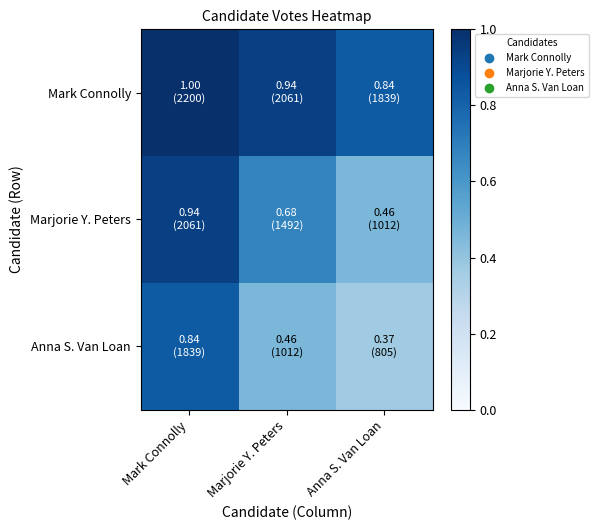

Which series has the largest range (max minus min)?

Marjorie Y. Peters